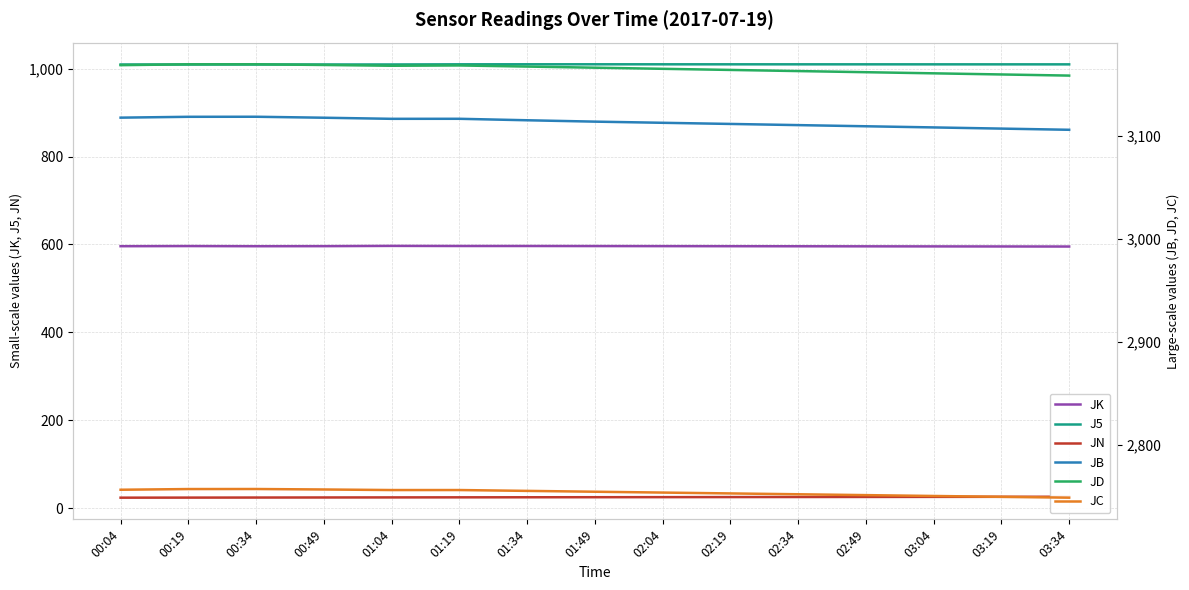

What is the value of the J5 point at the 9th from the left?

1009.7